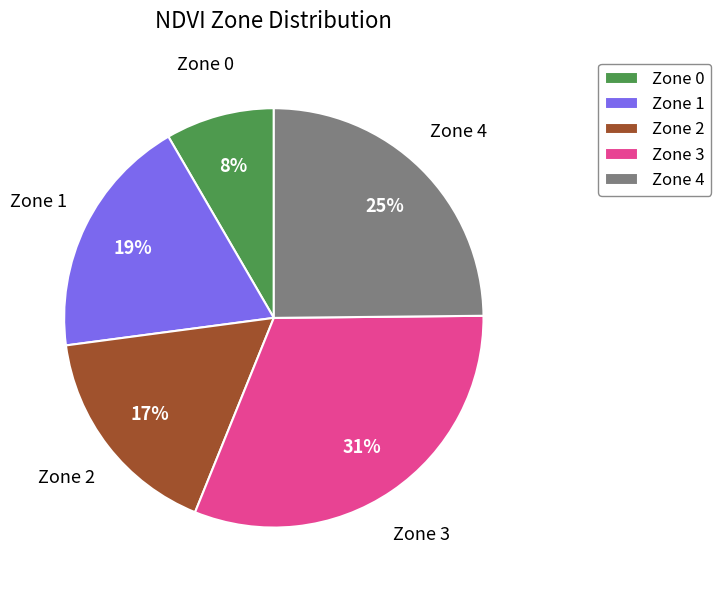

To the nearest percent, what is the average slice percentage?

20%